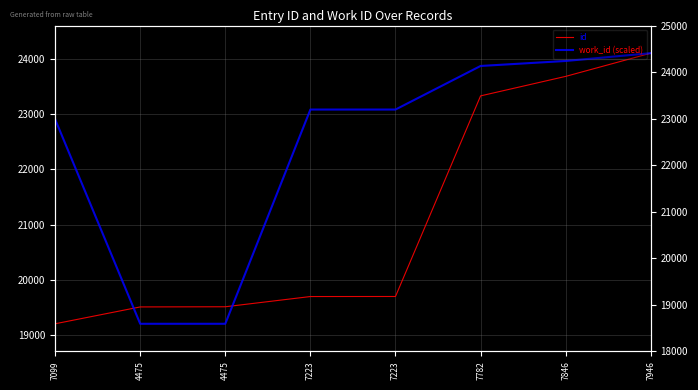

How many data points in work_id (scaled) are less than 23080?

3